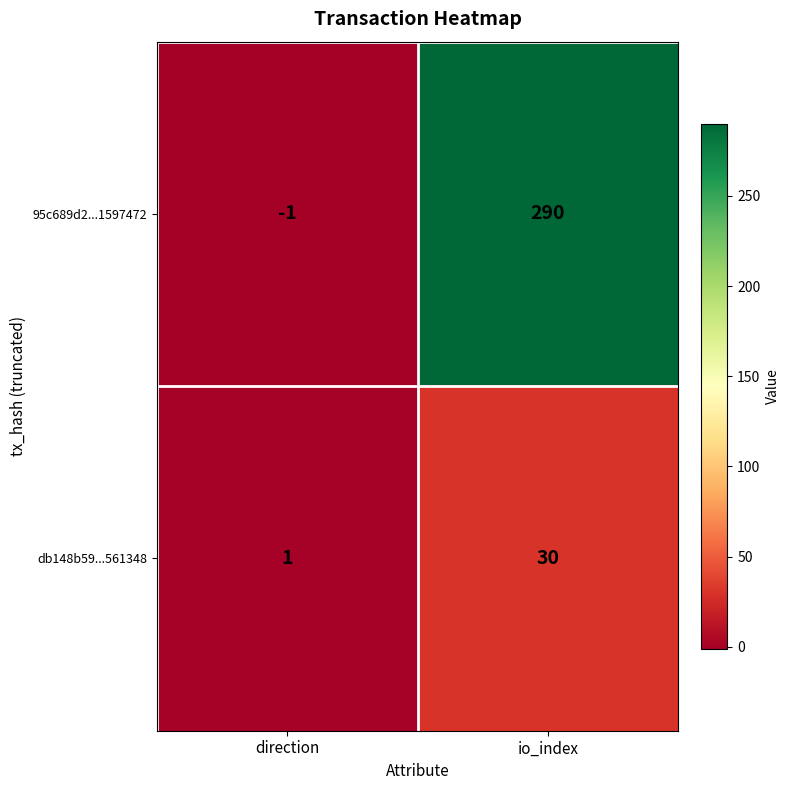

What is the maximum value shown in the chart?

290